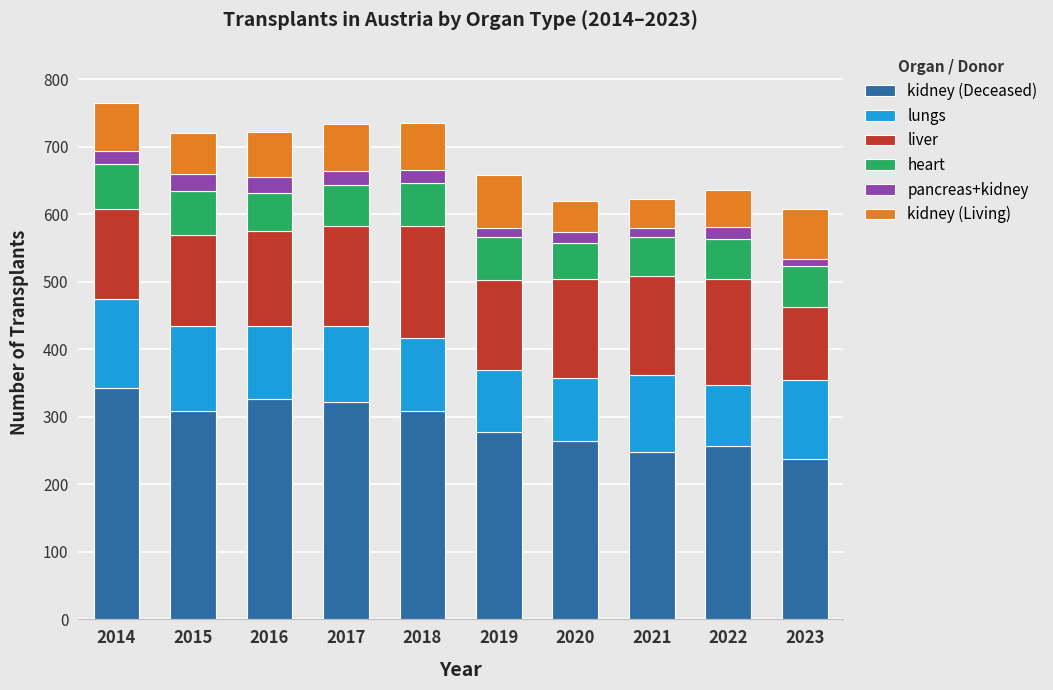

What is the lowest value of the kidney (Deceased) series?

237